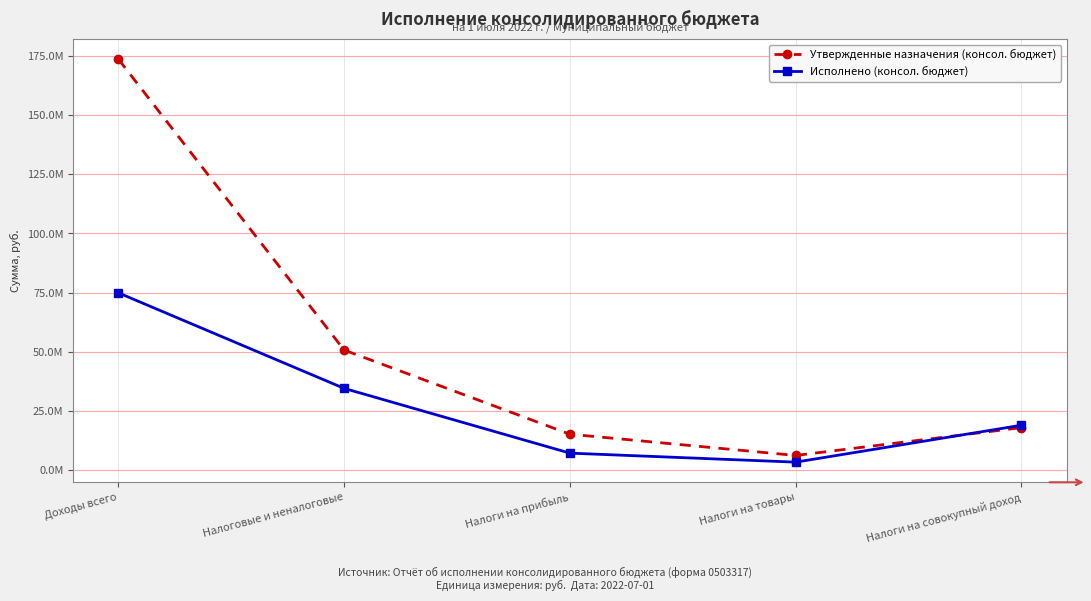

What are all the series names shown in the legend?

Утвержденные назначения (консол. бюджет), Исполнено (консол. бюджет)